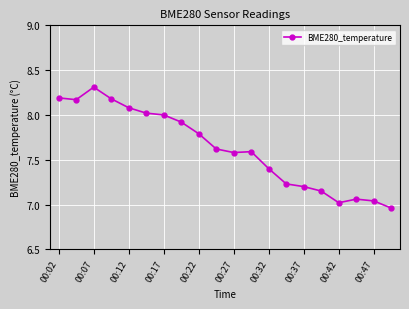

What is the difference between the second highest and minimum values?

1.2